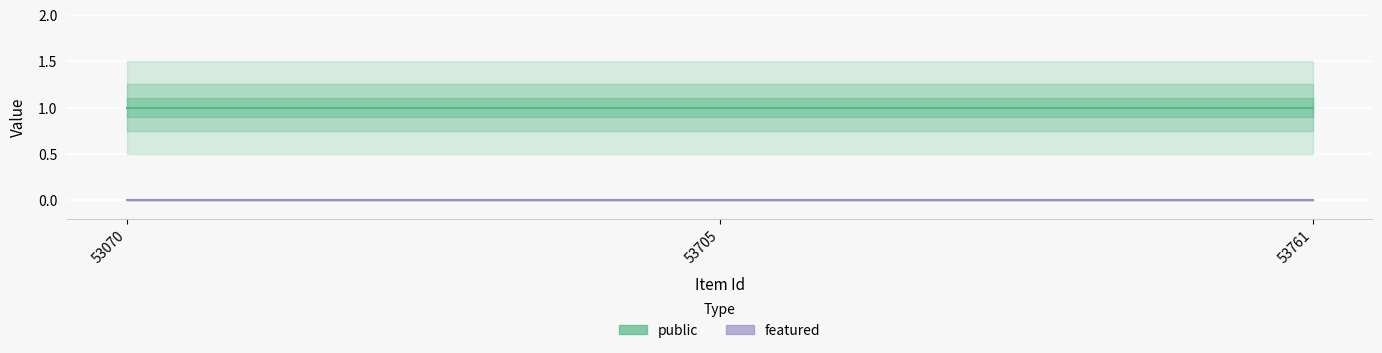

What are all the series names shown in the legend?

public, featured